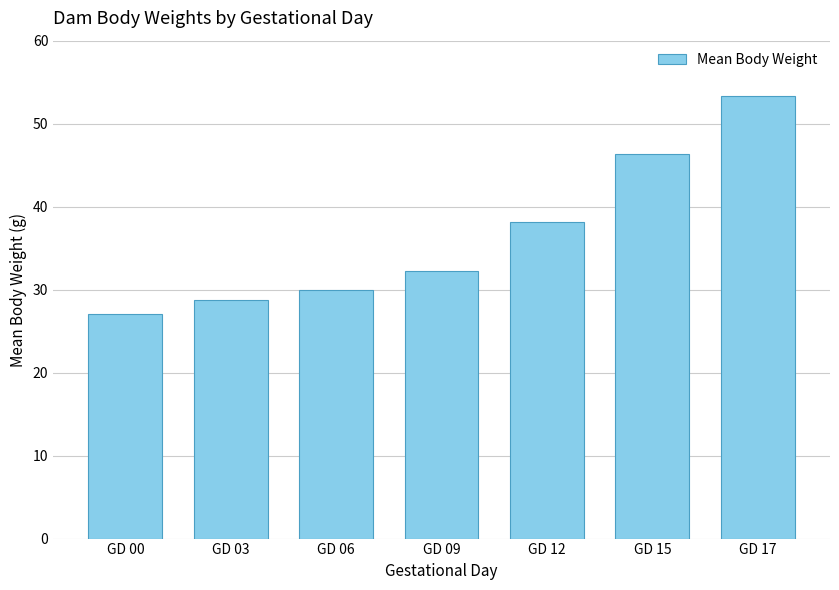

What is the difference between the second highest and second lowest values?

17.6